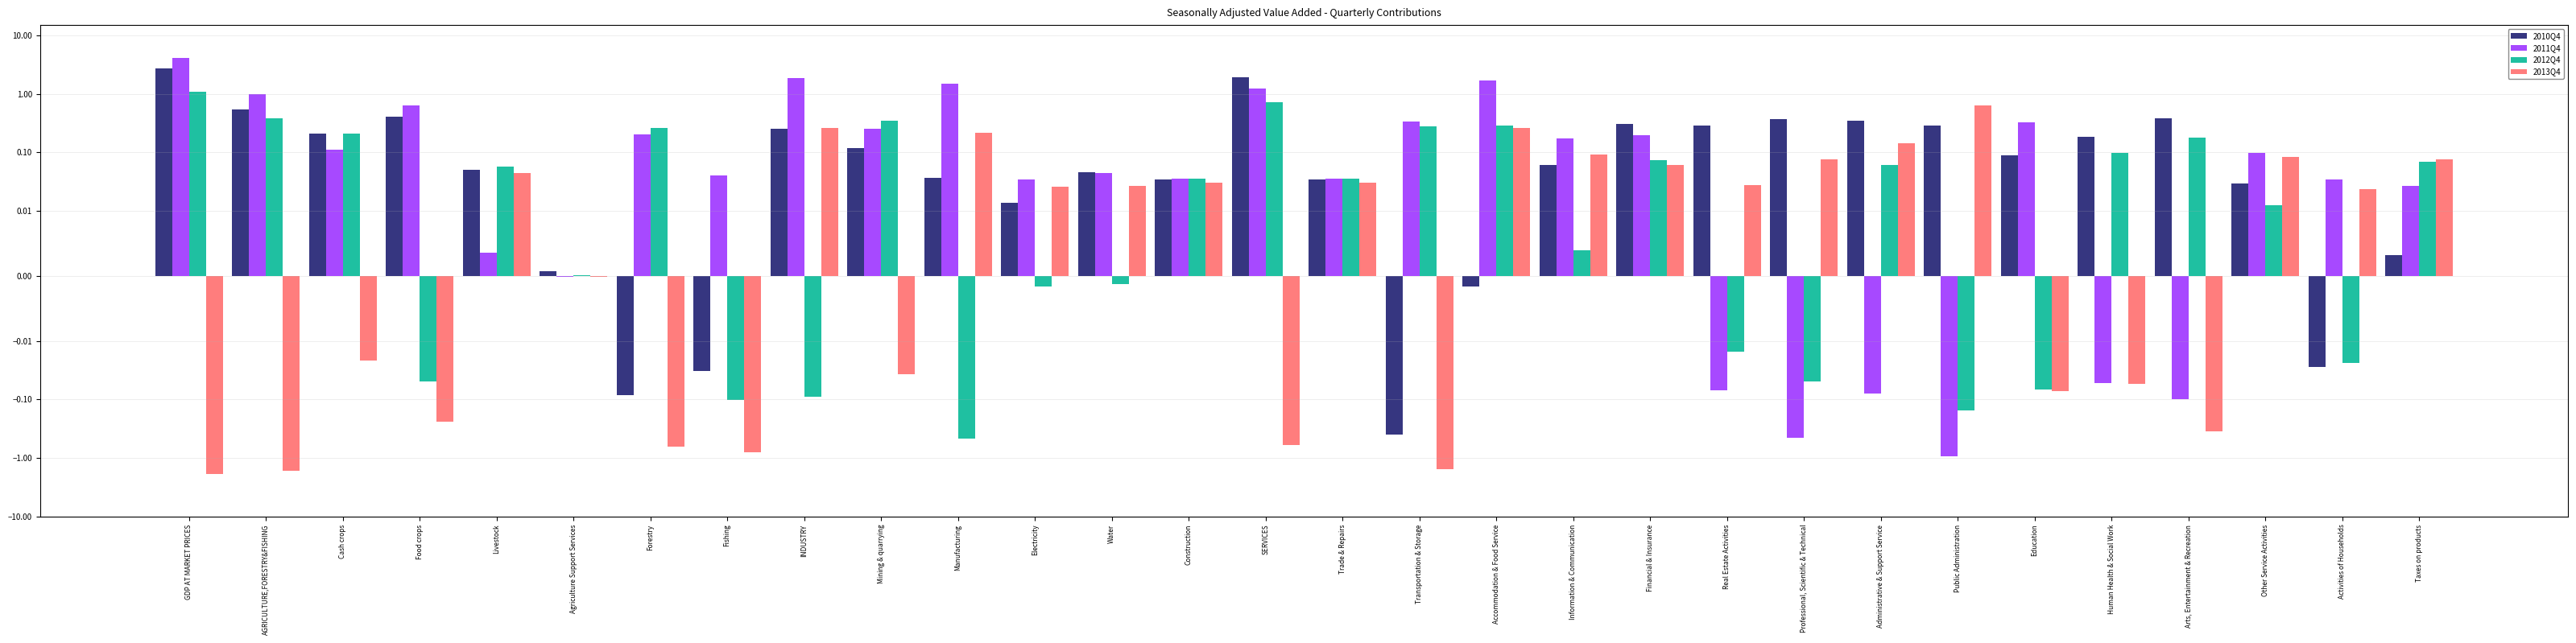

What is the label of the 7th bar from the right?

Public Administration